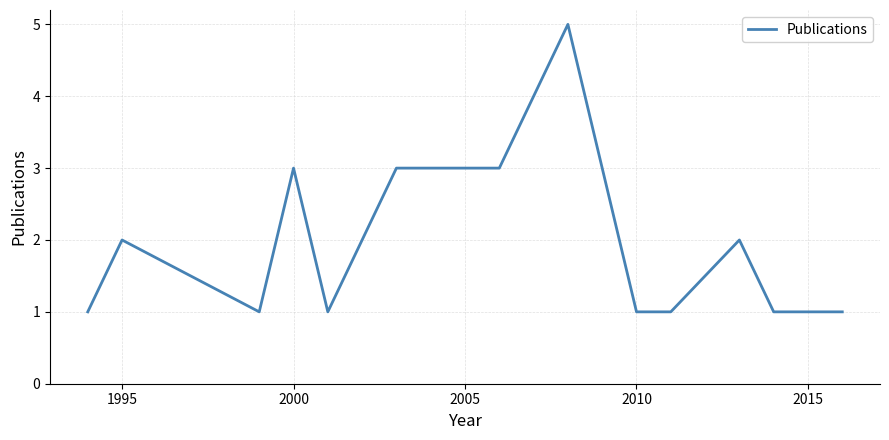

What is the difference between the maximum and minimum values?

4